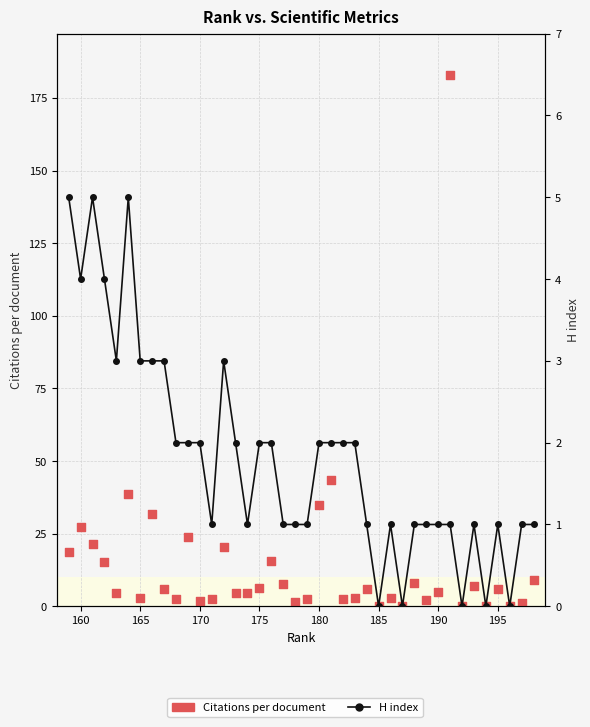

At how many categories does at least one series exceed 66?

1